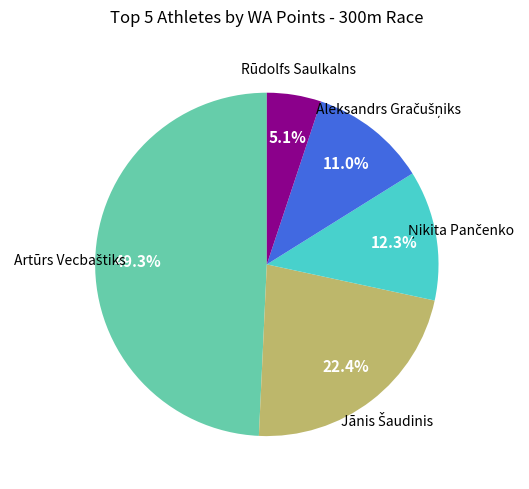

How many slices are in this pie chart?

5